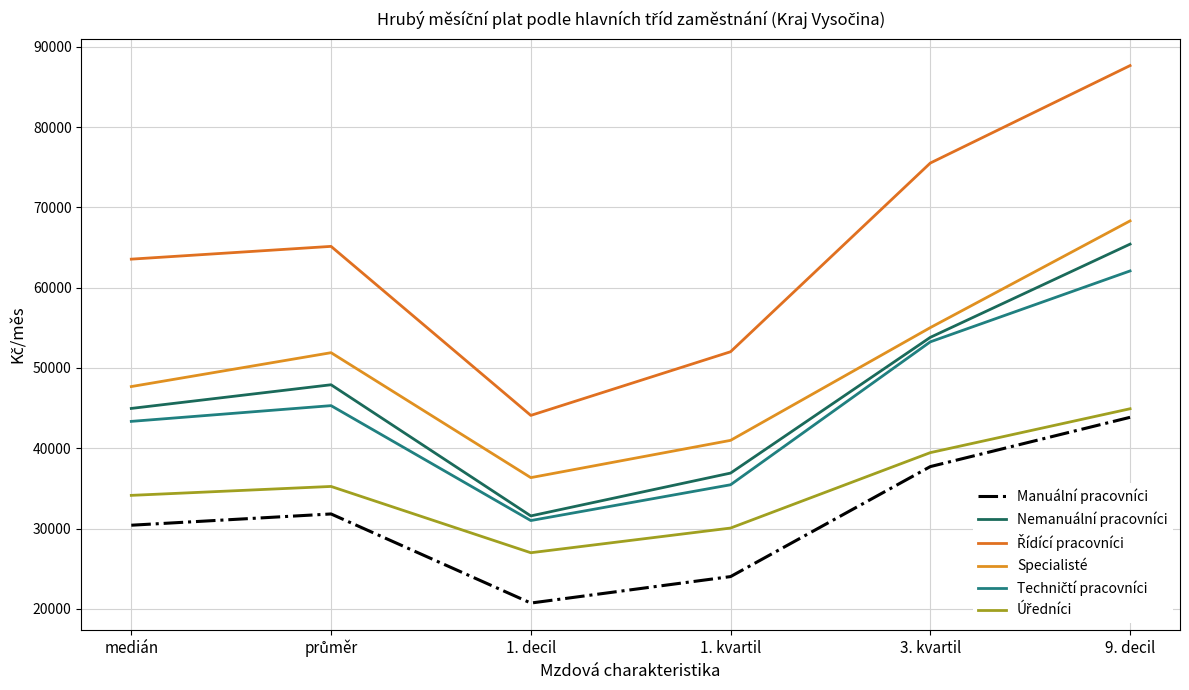

Does the chart display data point markers on the line(s)?

No